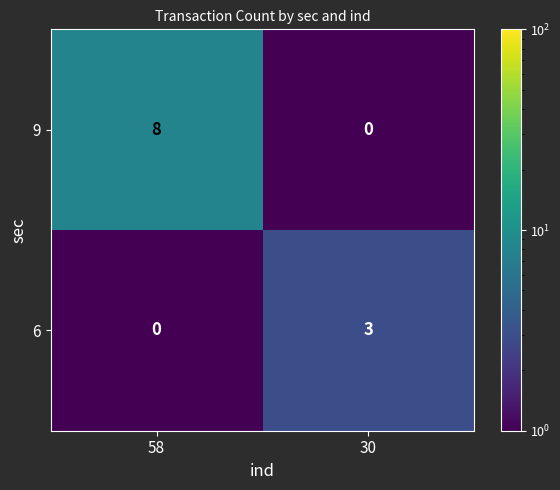

List the series in order of their overall mean, highest first.

9, 6